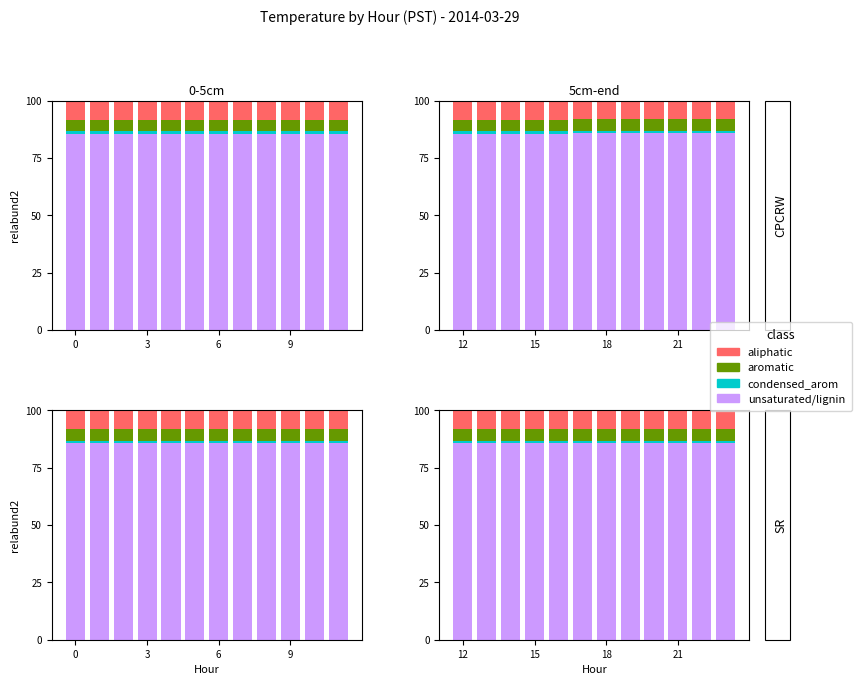

Which series has the largest total across all categories?

unsaturated/lignin